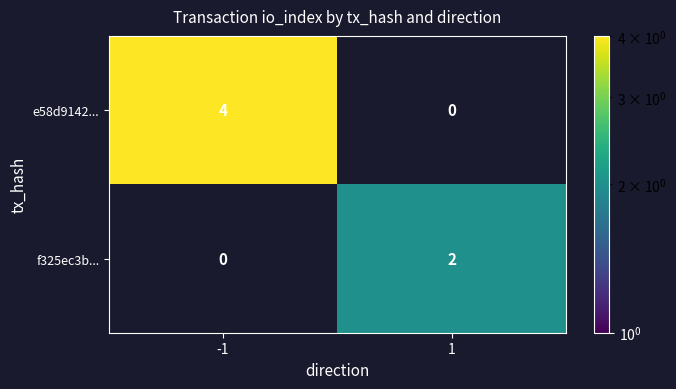

Count the number of data series in this chart.

2